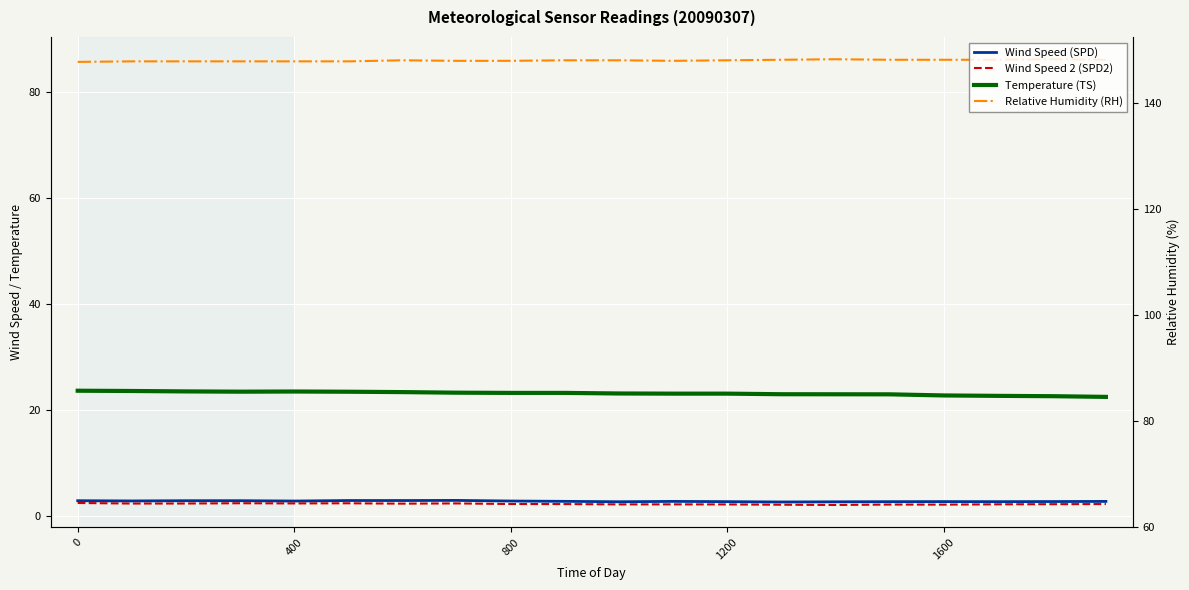

True or false: Wind Speed (SPD) and Wind Speed 2 (SPD2) cross at least once.

False